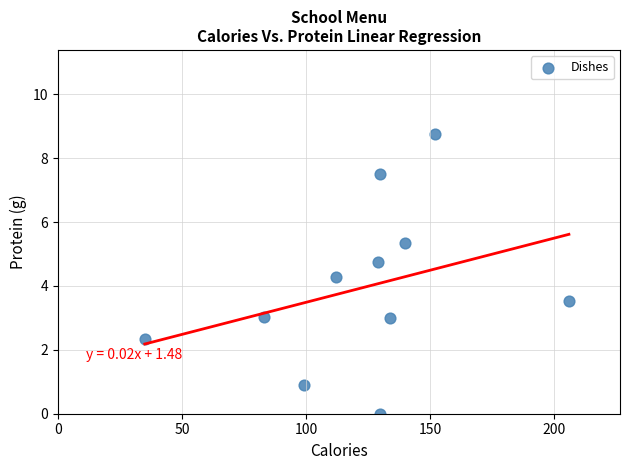

What is the average Y value?

3.9